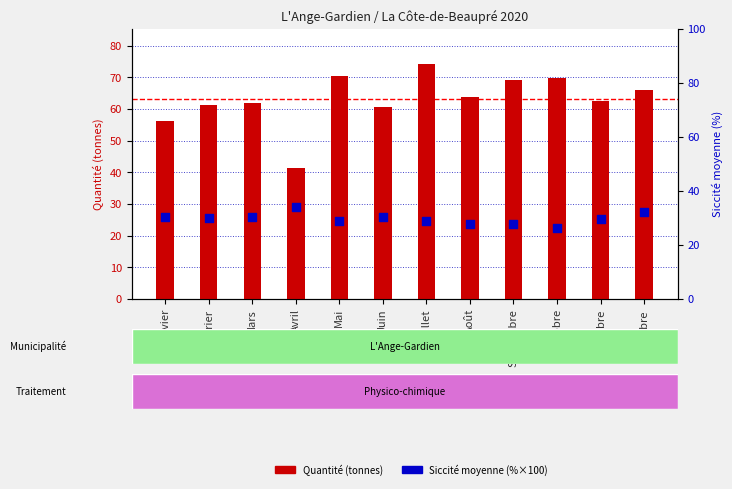

At which category is the sum across all series the highest?

Juillet